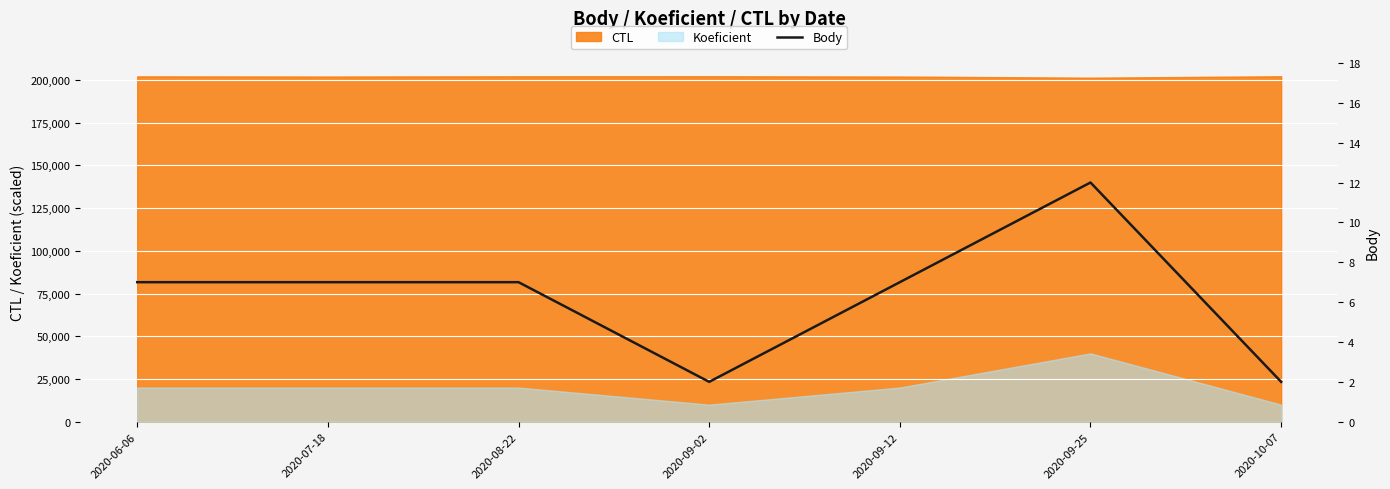

At which category does the data reach its first local valley?

2020-09-02